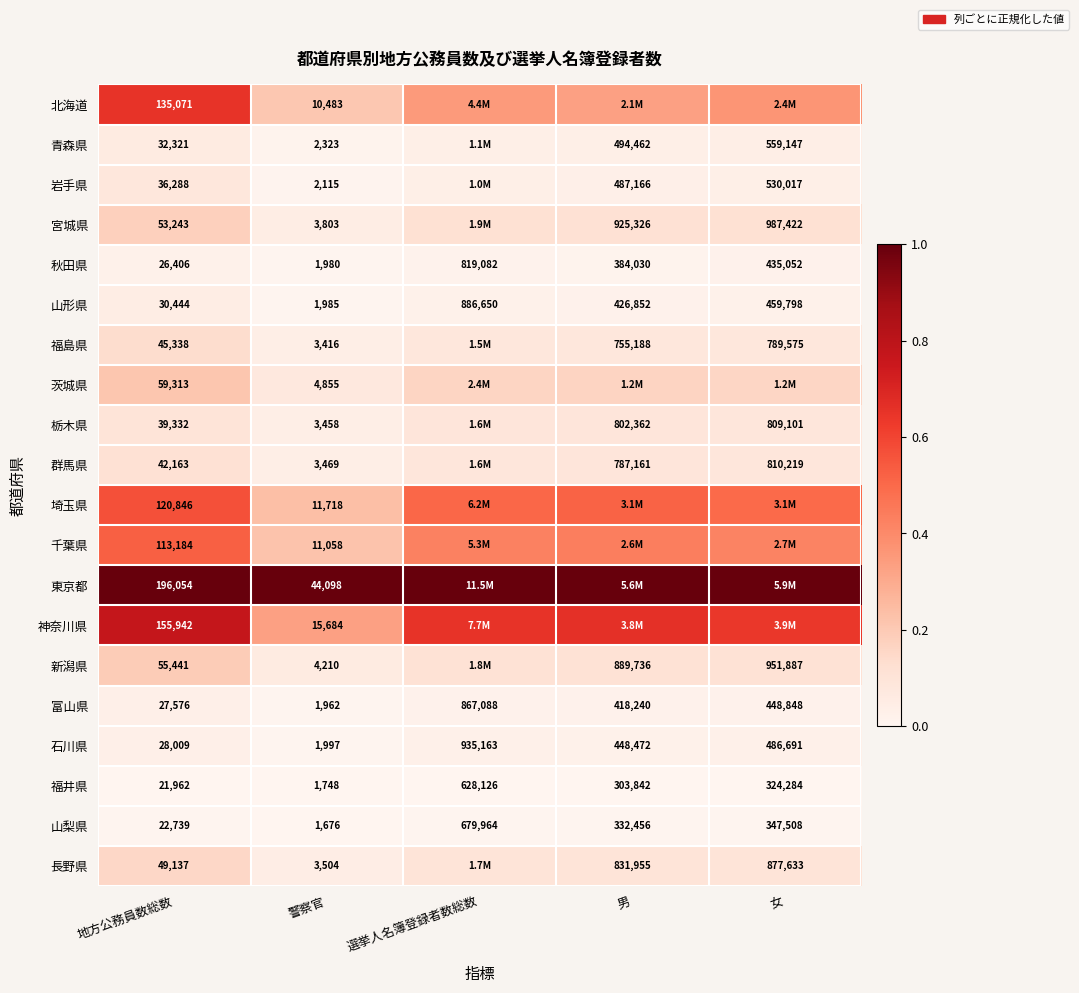

How many data points does each series have?

5